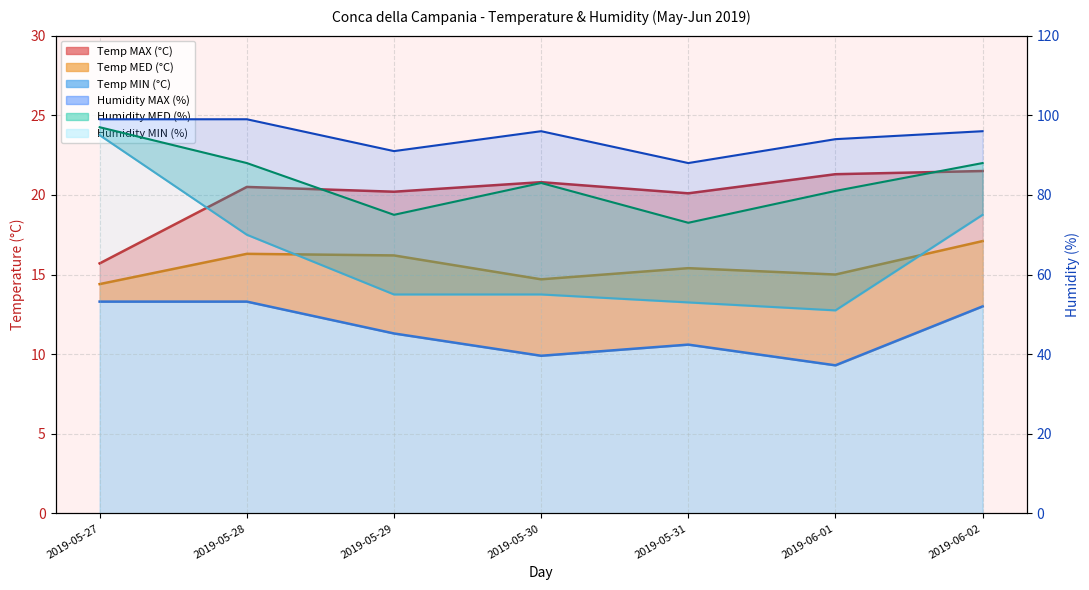

At which label does Humidity MIN first exceed 55?

2019-05-27